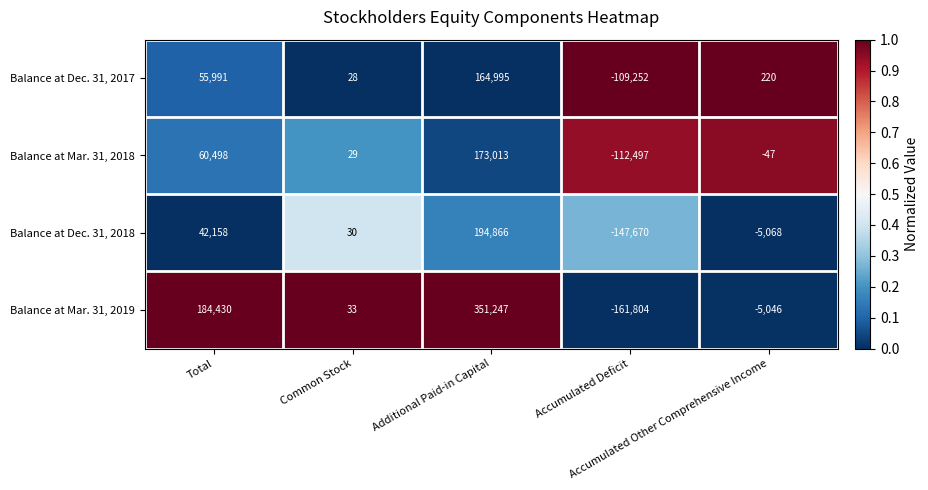

What is the smallest value displayed?

-161804